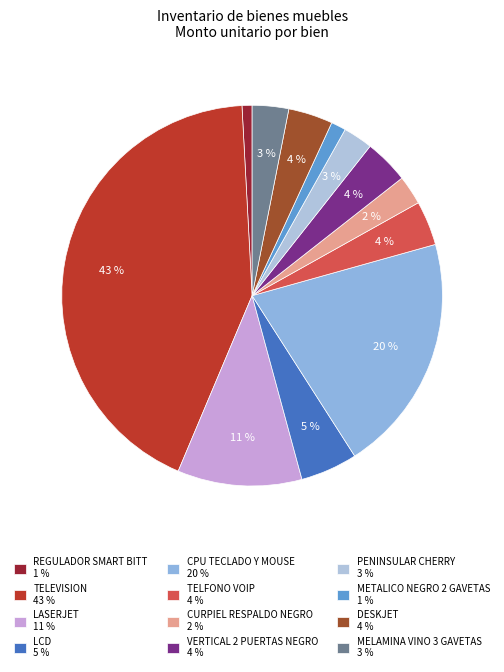

Approximately how many times larger is the value at CPU TECLADO Y MOUSE compared to TELEVISION?

0.5